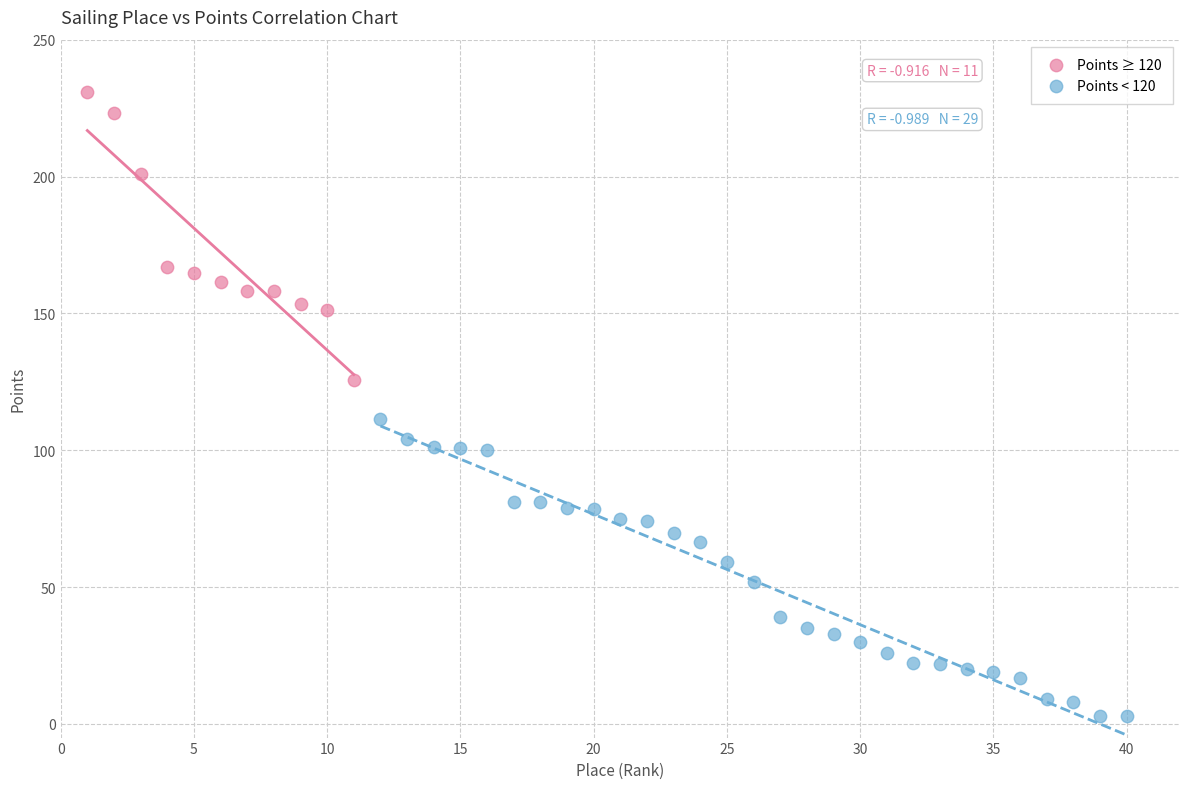

Which series contains the lowest Y value?

Points < 120